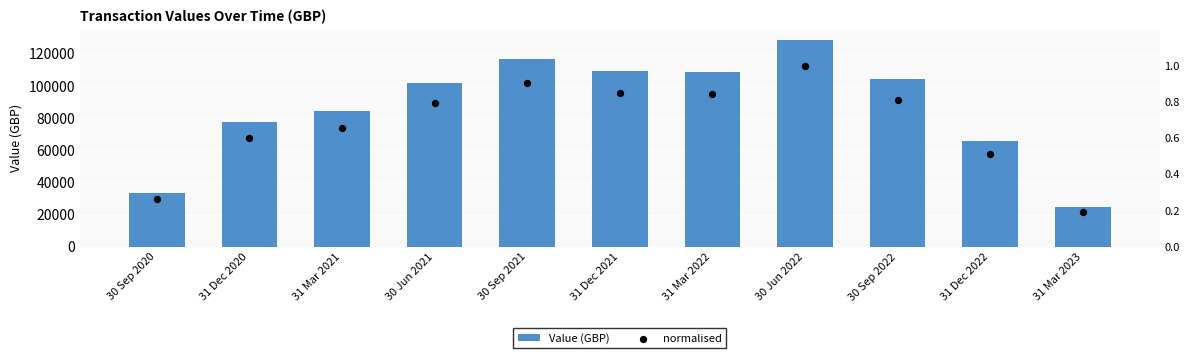

Which series contains the lowest Y value?

normalised